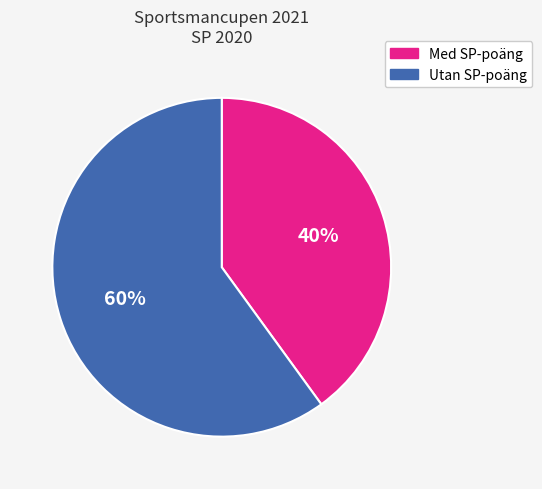

Is there a majority slice in this chart?

Yes